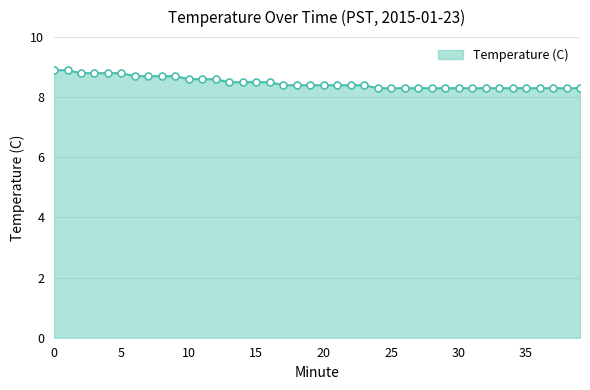

What is the maximum value shown in the chart?

8.9